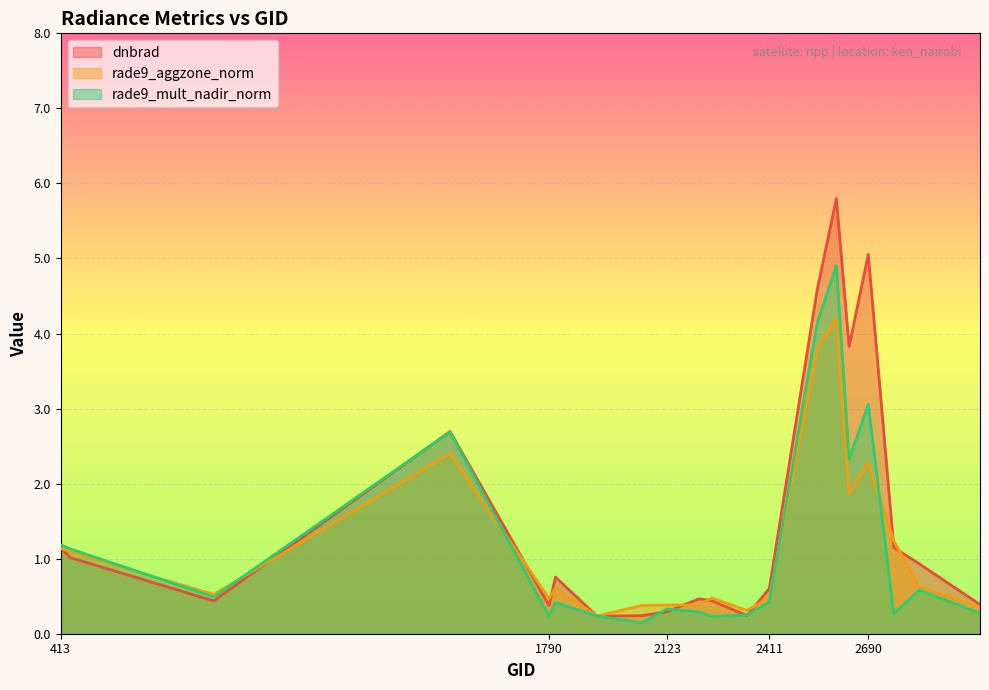

What is the highest value of the rade9_aggzone_norm series?

4.2